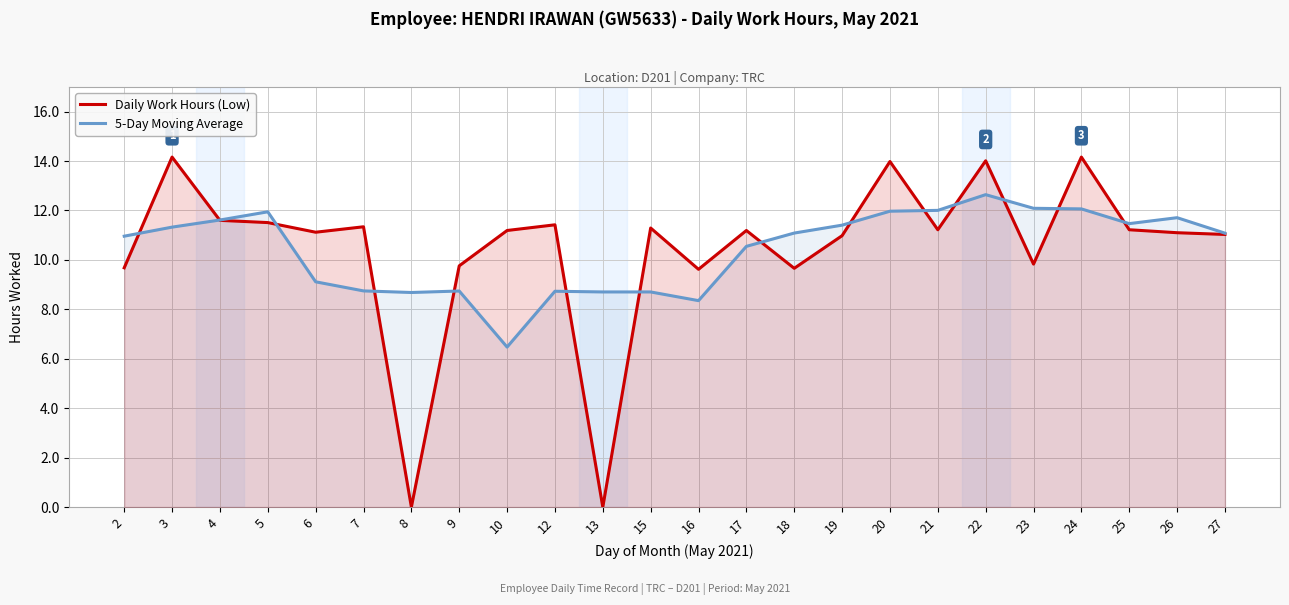

At which label is Daily Work Hours (Low) closest to 7?

16